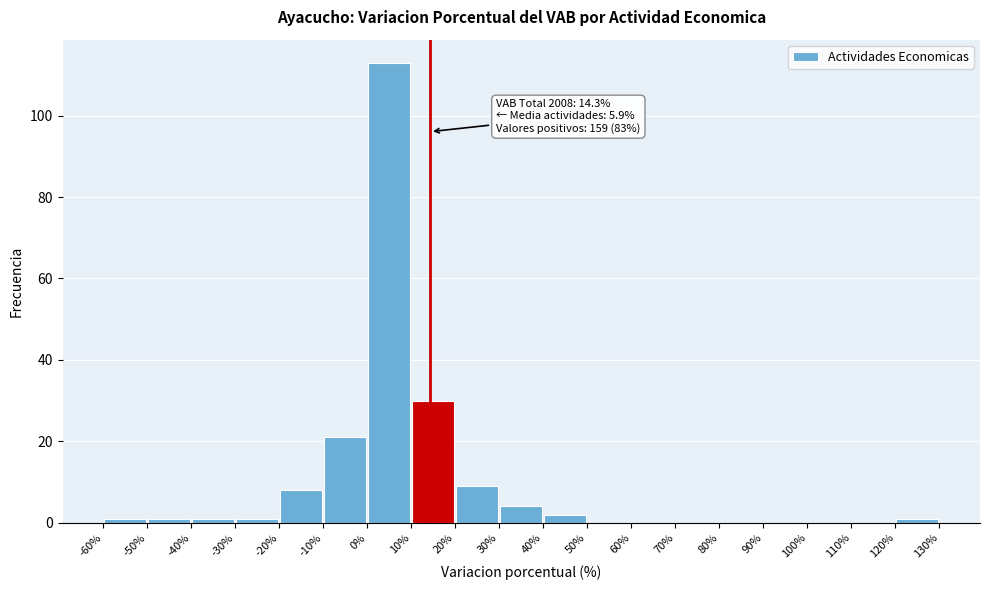

Which range on the x-axis has the tallest bar?

0% to 10%